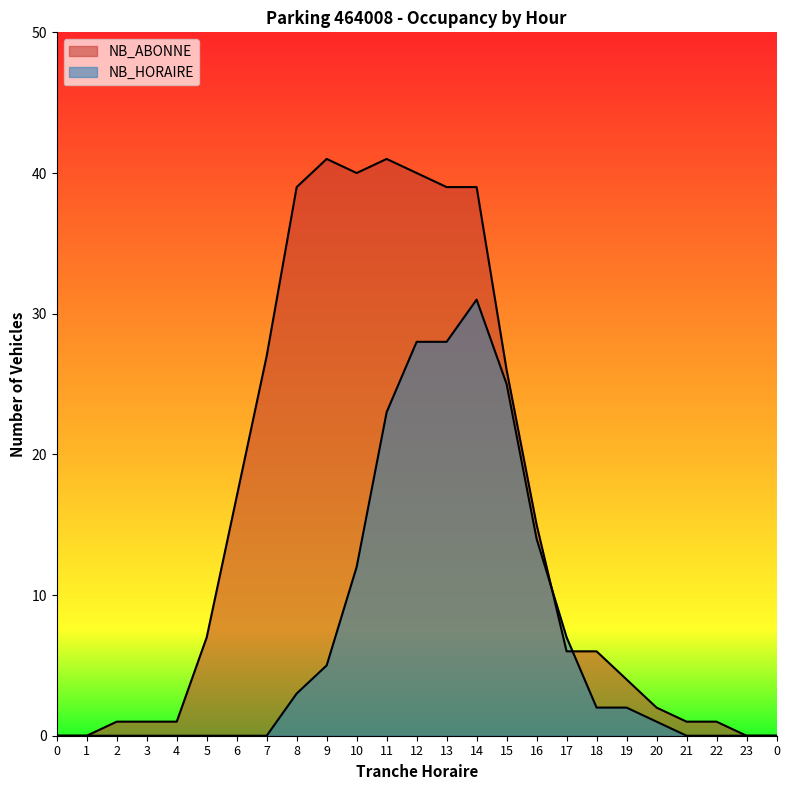

Reading left to right, what are all the values shown in this chart?

NB_ABONNE: 0=0	1=0	2=1	3=1	4=1	5=7	6=17	7=27	8=39	9=41	10=40	11=41	12=40	13=39	14=39	15=26	16=15	17=6	18=6	19=4	20=2	21=1	22=1	23=0	0=0
NB_HORAIRE: 0=0	1=0	2=0	3=0	4=0	5=0	6=0	7=0	8=3	9=5	10=12	11=23	12=28	13=28	14=31	15=25	16=14	17=7	18=2	19=2	20=1	21=0	22=0	23=0	0=0